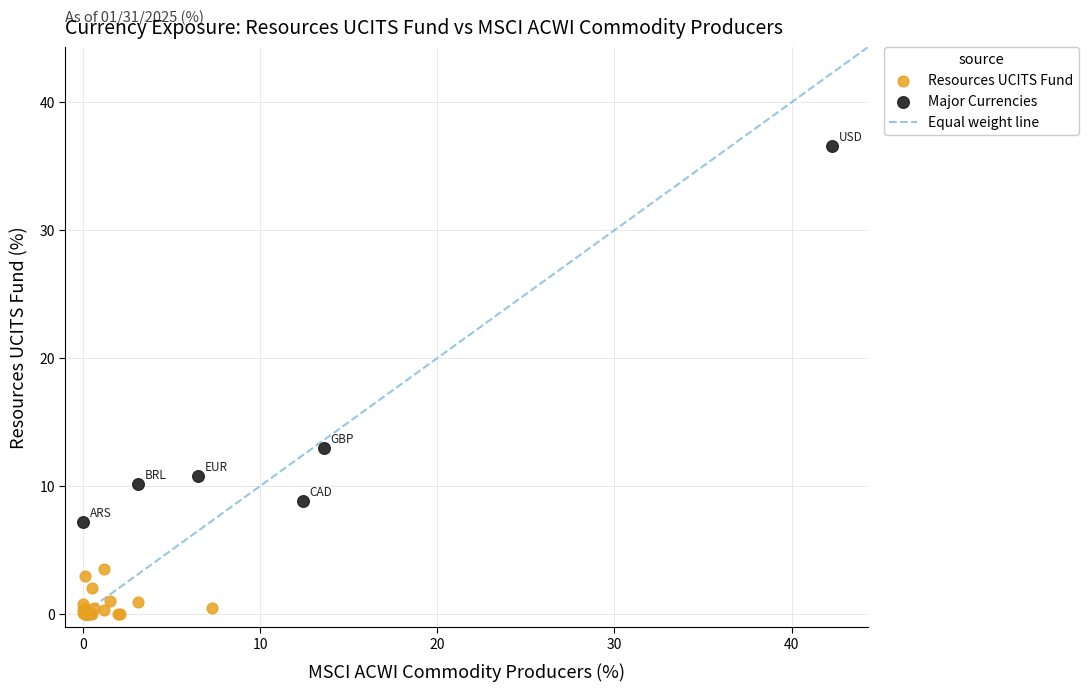

Which series has the widest spread of Y values?

Major Currencies